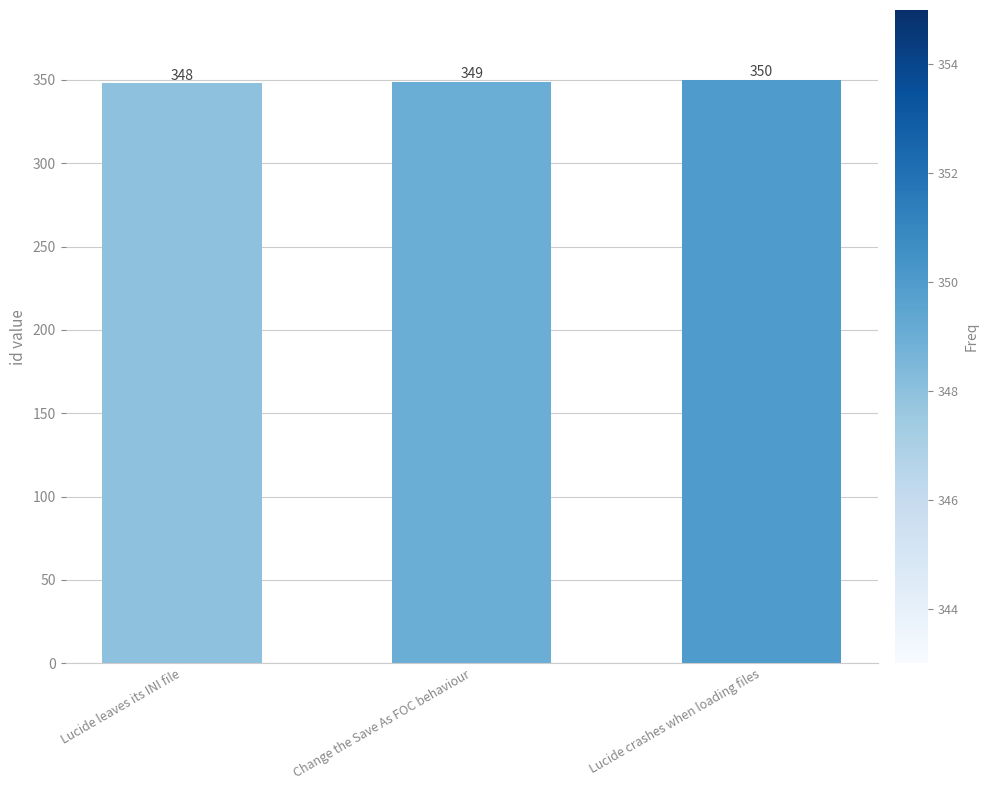

How many values are below 349?

1